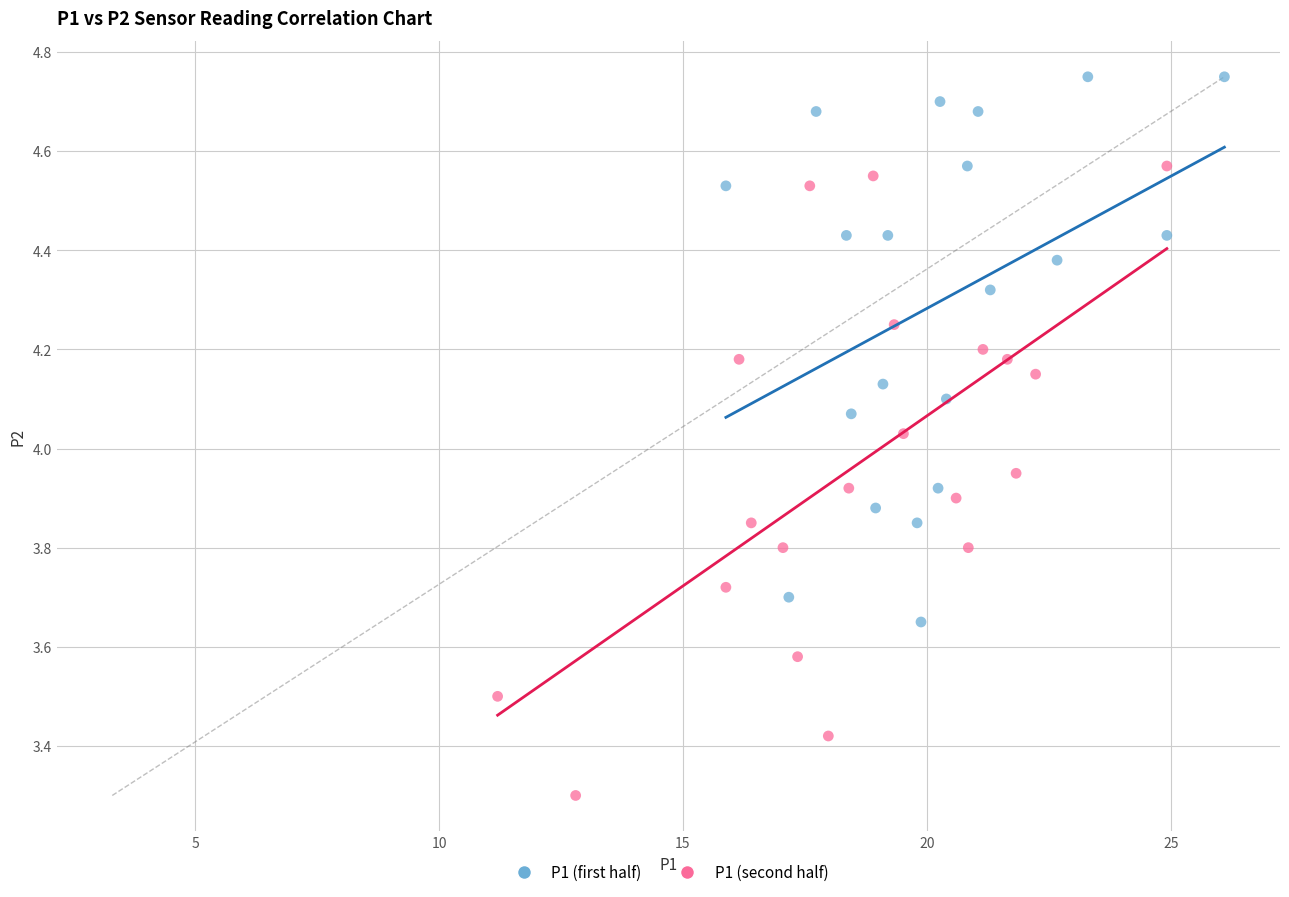

What are all the series names shown in the legend?

P1 (first half), P1 (second half)